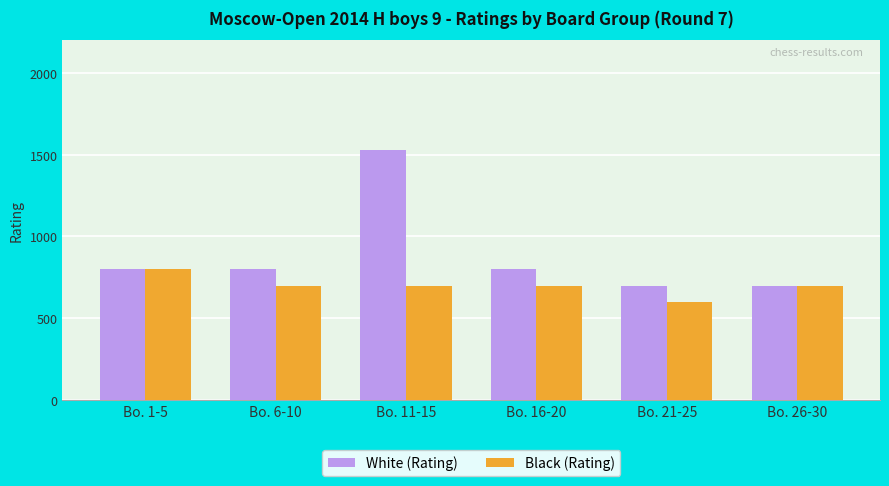

What is the difference between the White (Rating) values at Bo. 6-10 and Bo. 21-25?

100